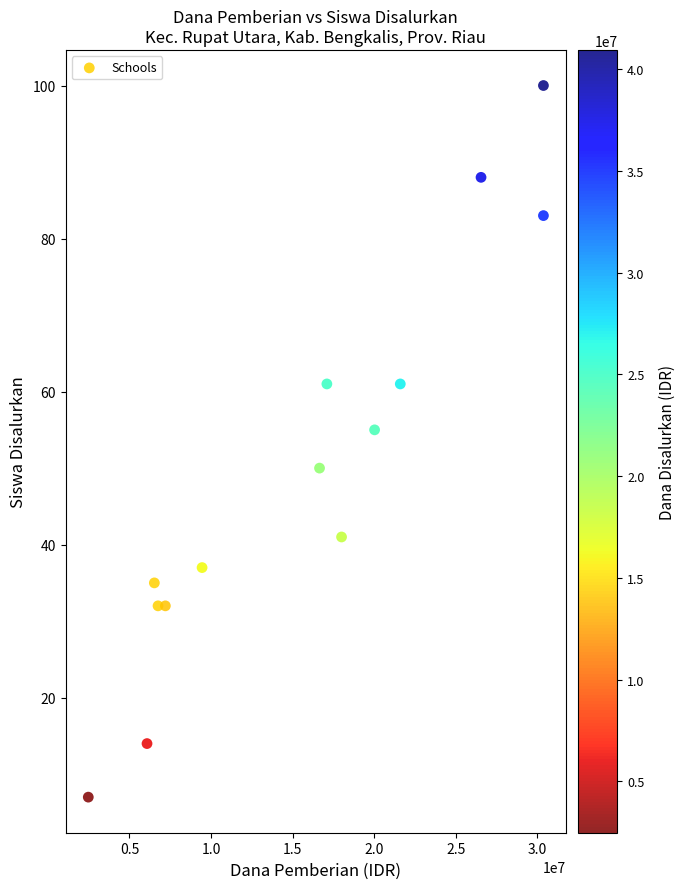

What is the range of Y values (max minus min)?

93